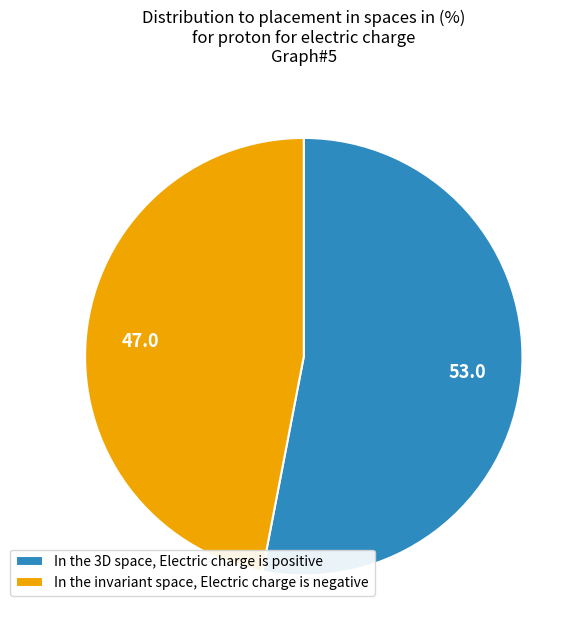

Is there a majority slice in this chart?

Yes